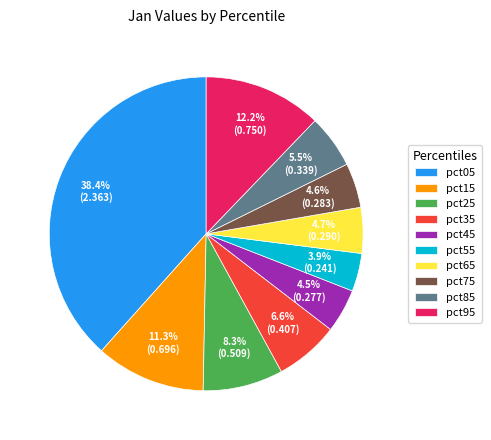

Which category has the biggest portion of the pie?

pct05